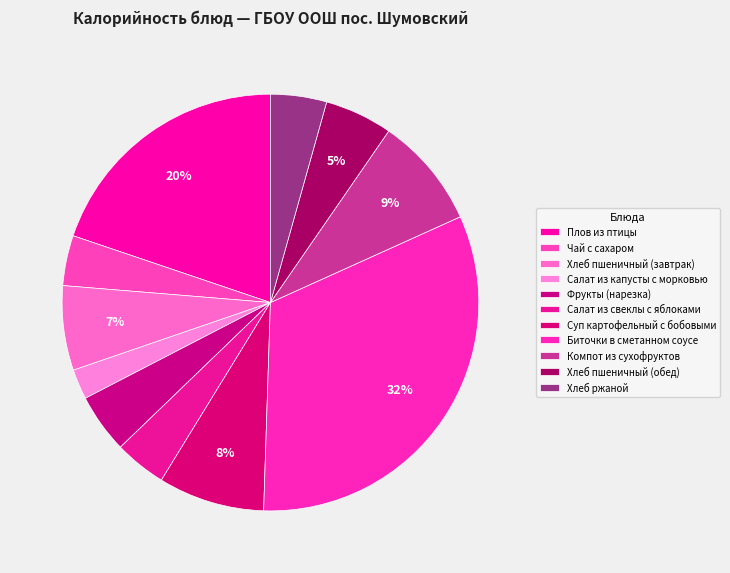

How many segments does this pie chart have?

11